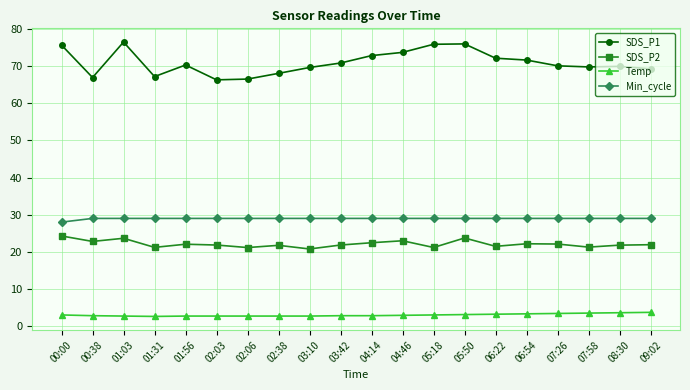

What are all the series names shown in the legend?

SDS_P1, SDS_P2, Temp, Min_cycle